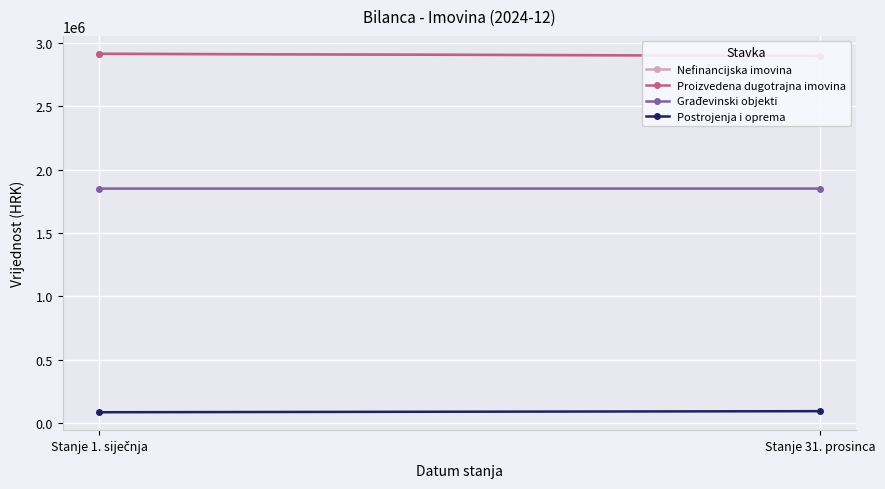

Where does the Proizvedena dugotrajna imovina series first go above 2914196?

Stanje 1. siječnja